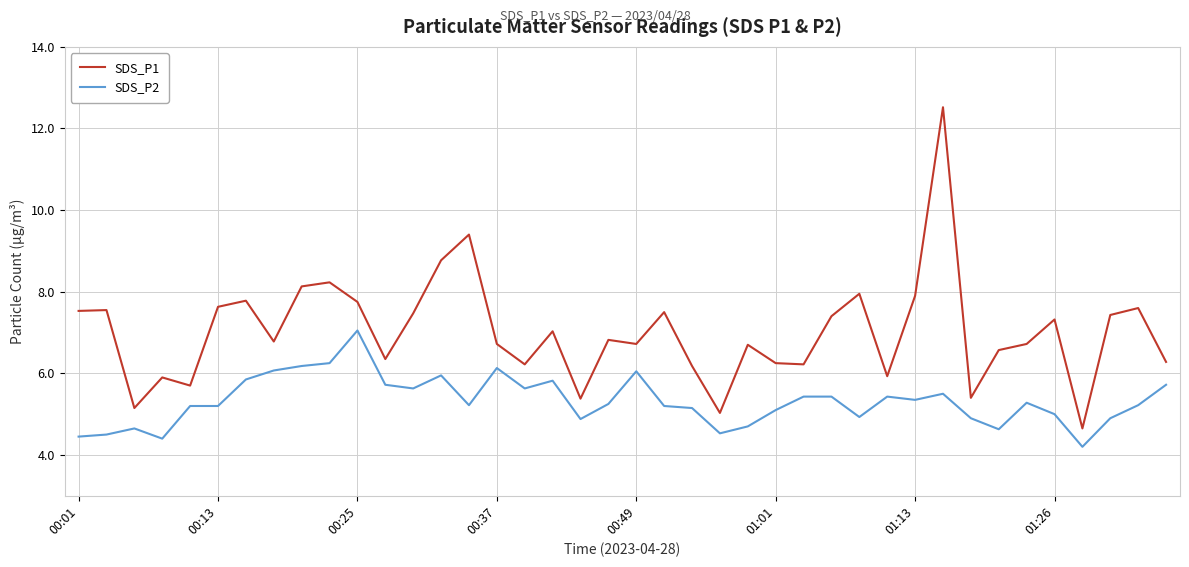

Which series has the widest spread of values?

SDS_P1